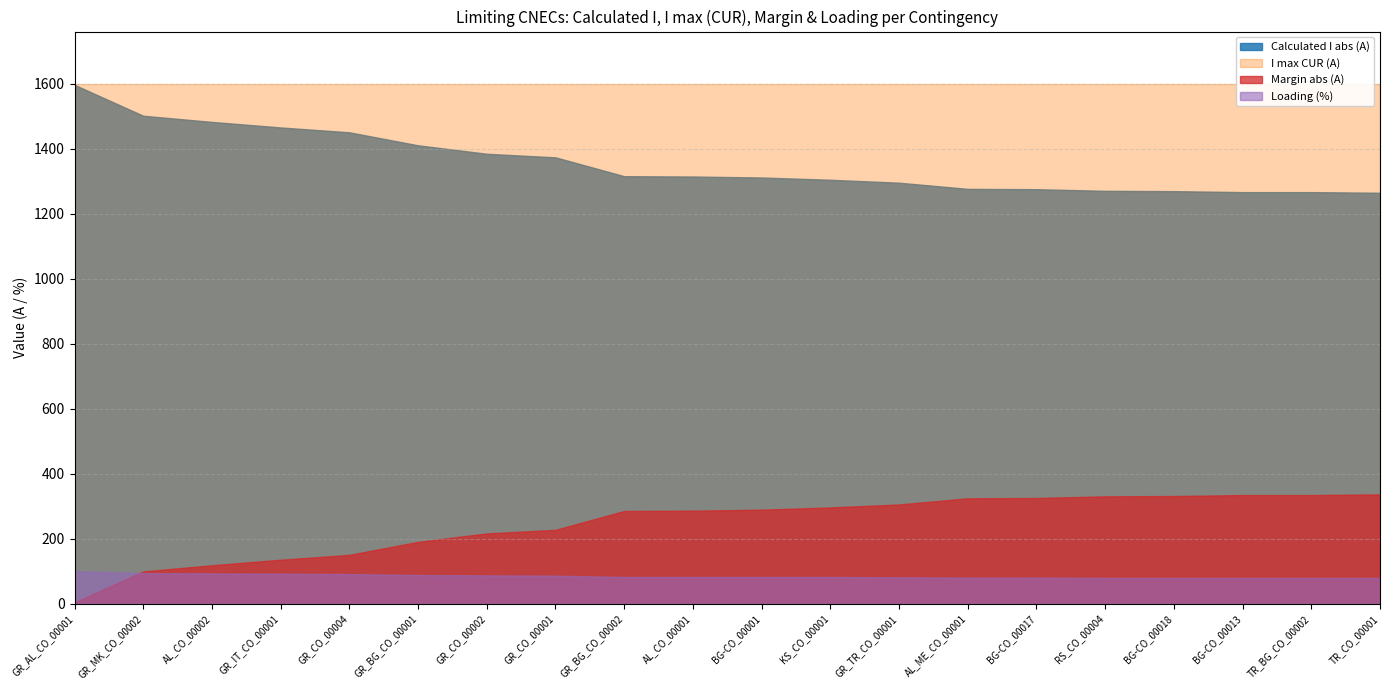

What is the difference between the Margin (A) values at AL_CO_00002 and BG-CO_00013?

216